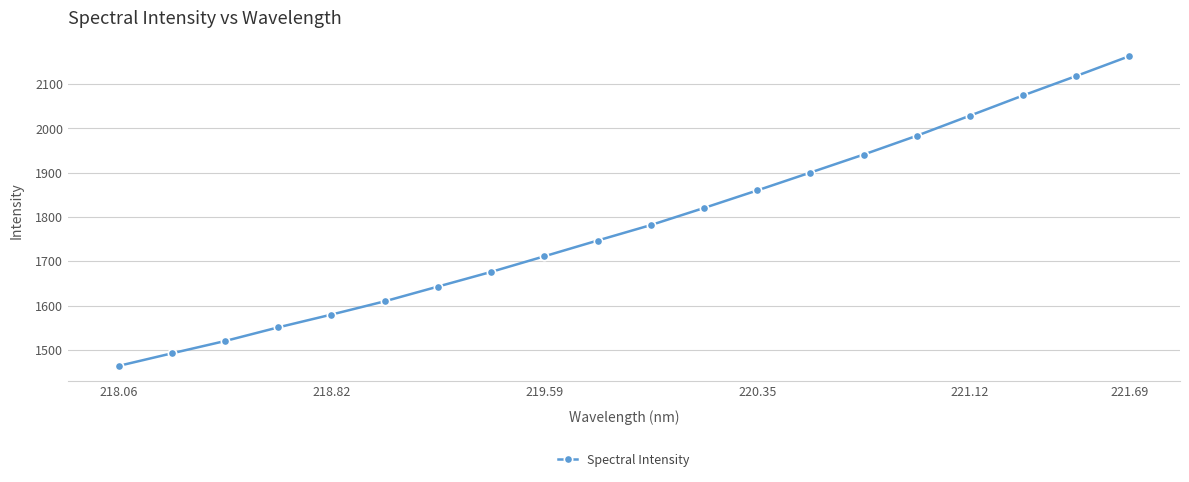

What is the greatest value displayed?

2163.3